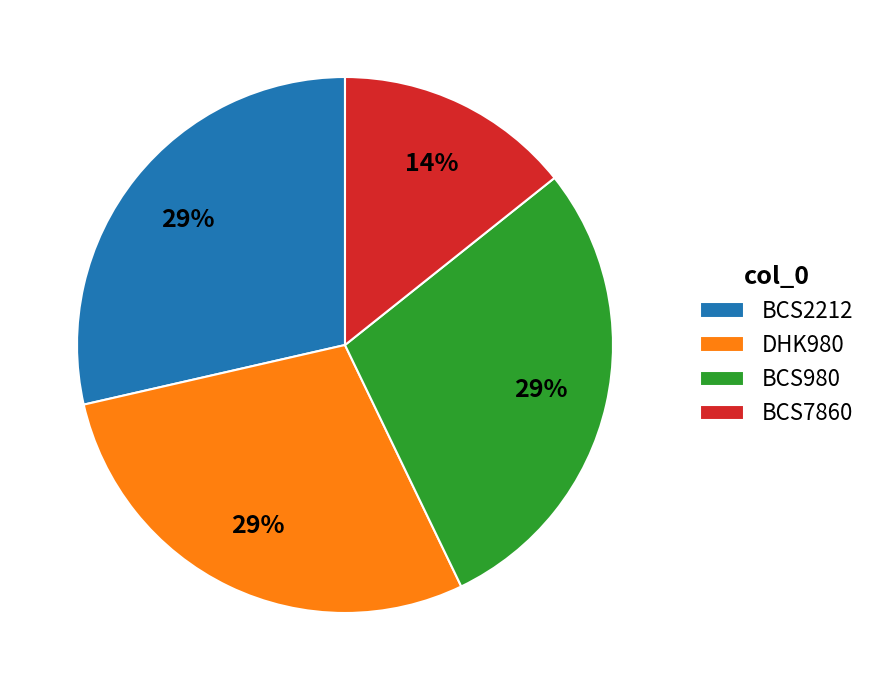

What percentage is the BCS980 slice, to the nearest percent?

29%